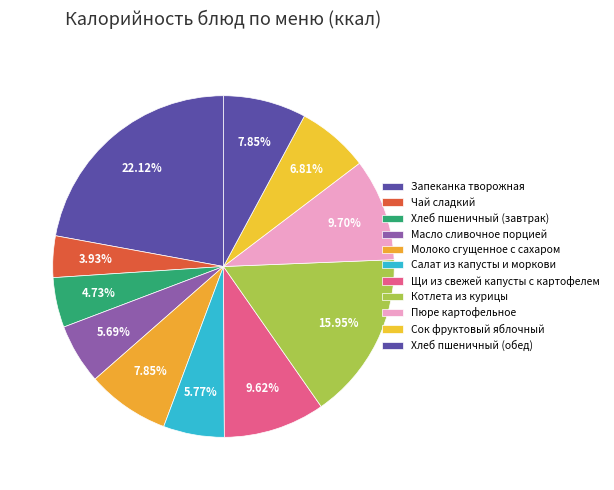

Is there a majority slice in this chart?

No